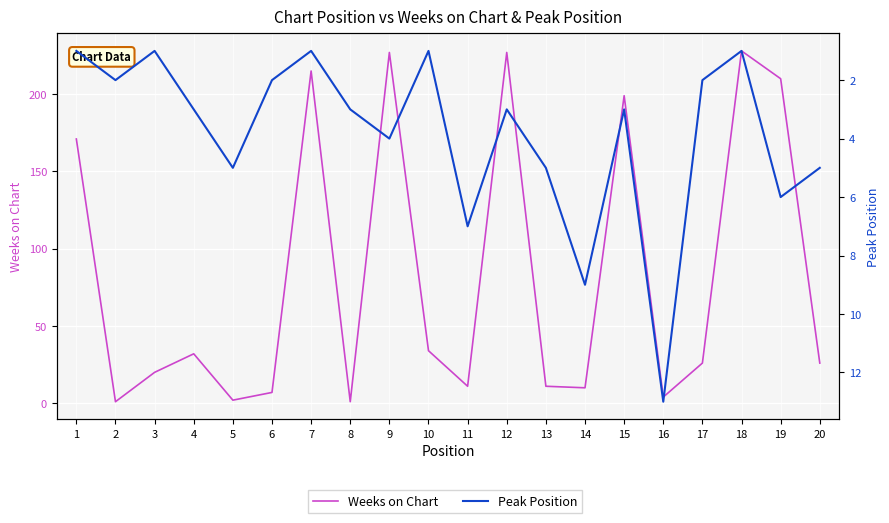

What is the total value across all series at 11?

18